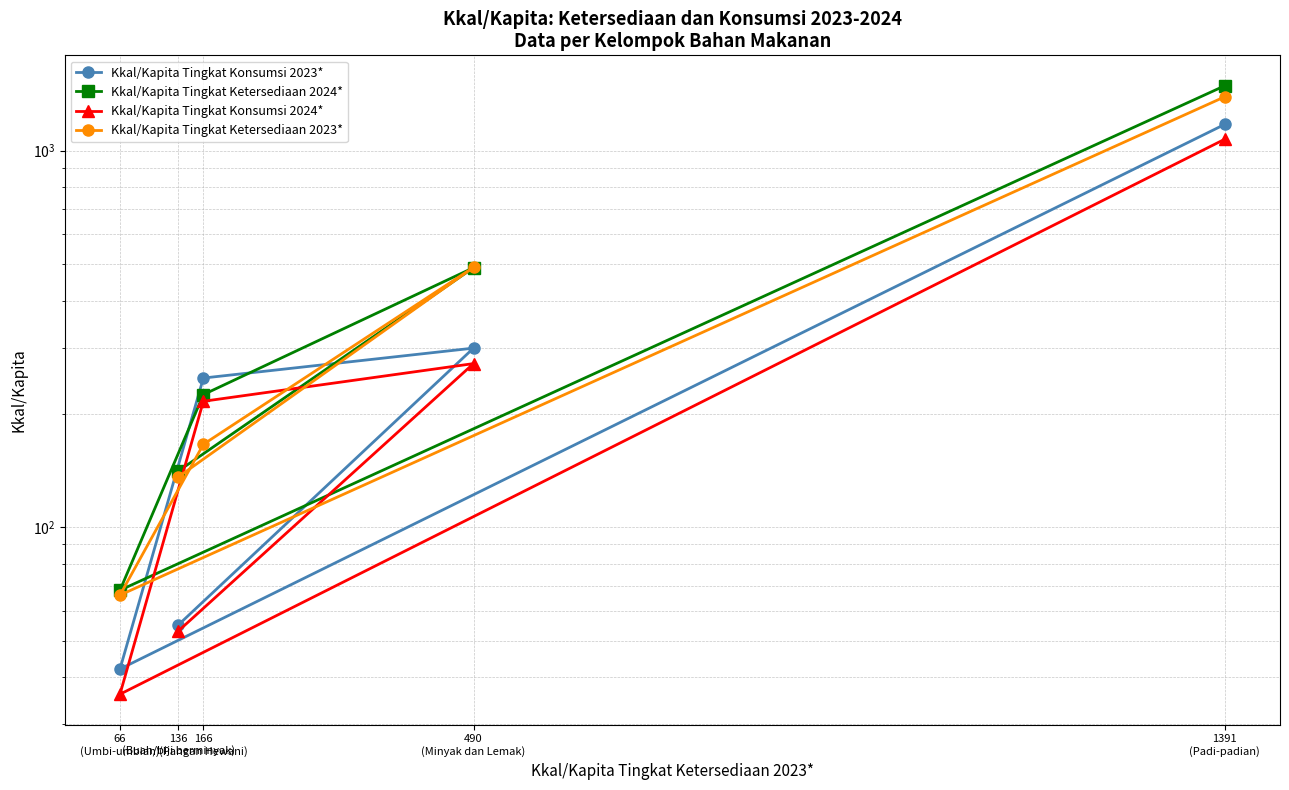

Which has a higher value, 66
(Umbi-umbian) or 136
(Buah/biji berminyak)?

136
(Buah/biji berminyak)